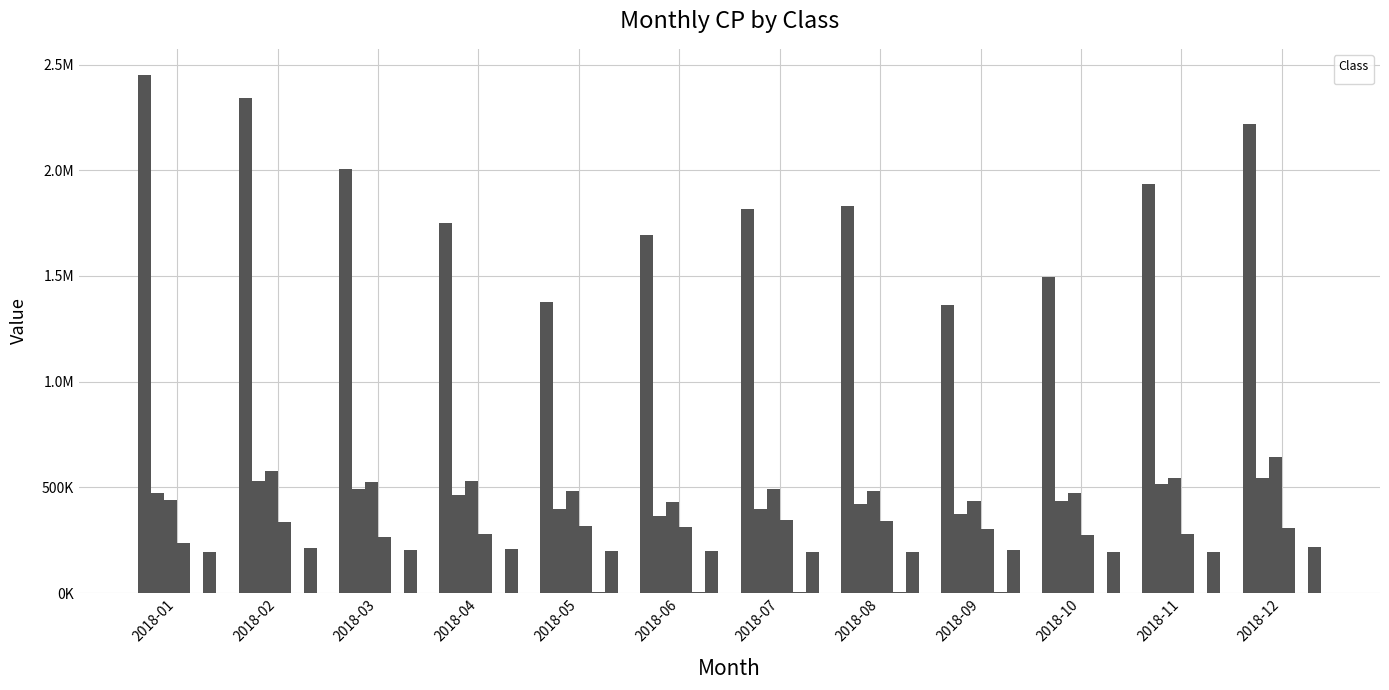

What is the difference between the maximum and minimum values in the _26 series?

108760.6